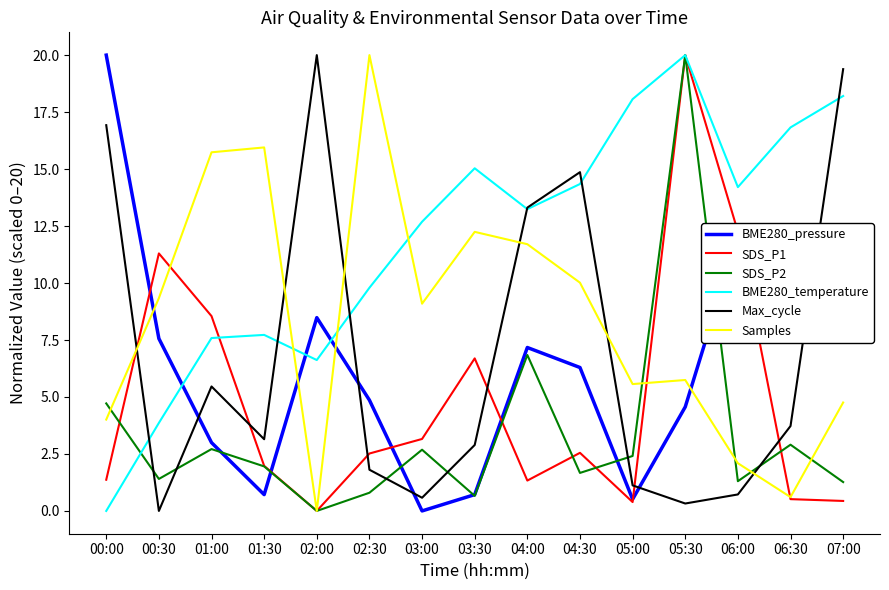

What is the difference between the maximum and minimum values in the Max_cycle series?

20.0